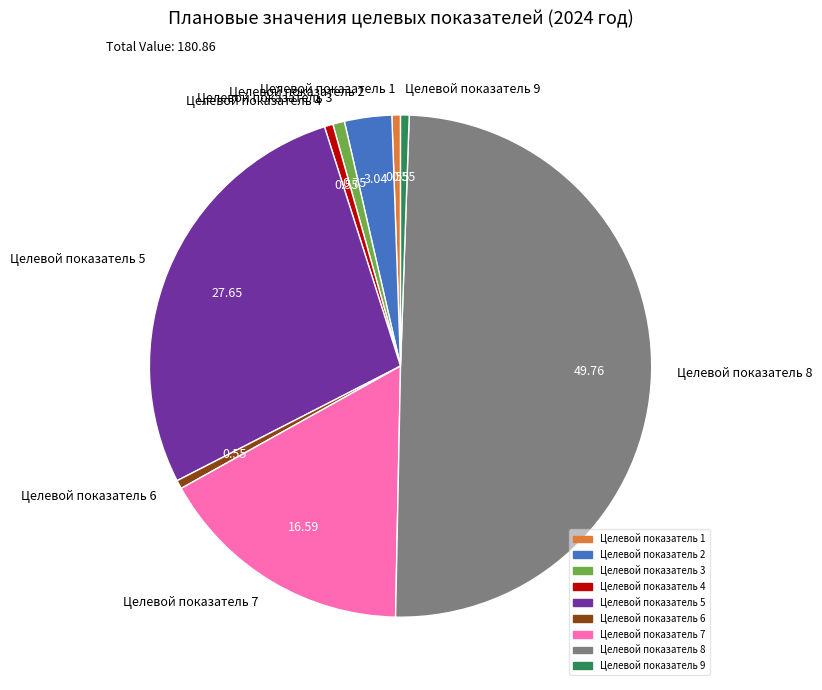

Which has a higher value, Целевой показатель 6 or Целевой показатель 2?

Целевой показатель 2